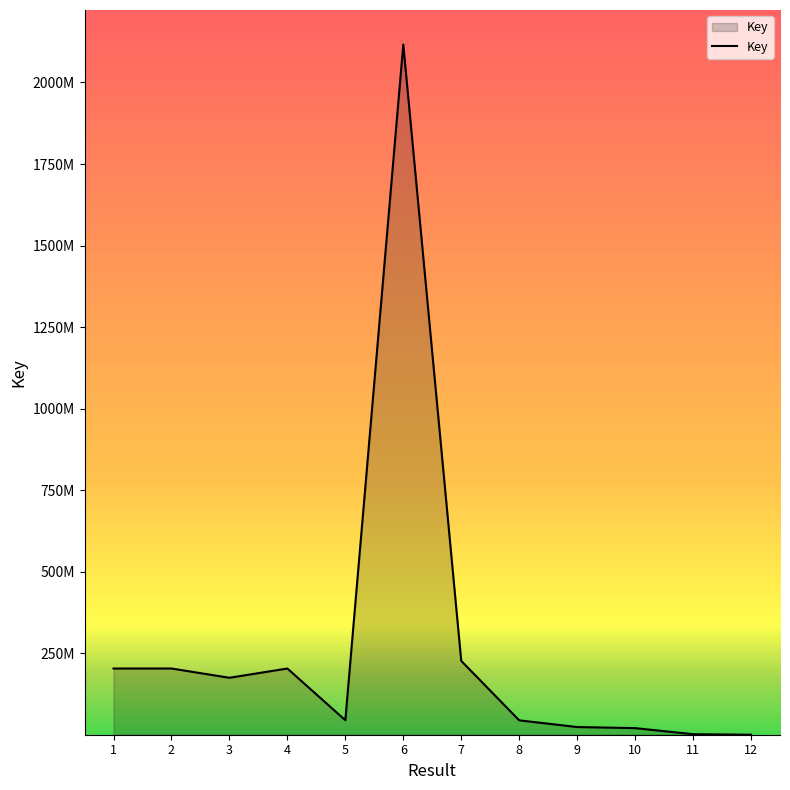

Is this an area chart (filled region under the line)?

Yes